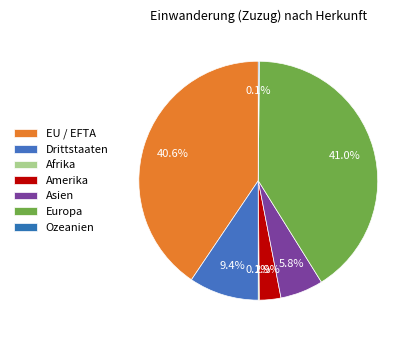

Is it true that Asien is 6% of the pie?

True